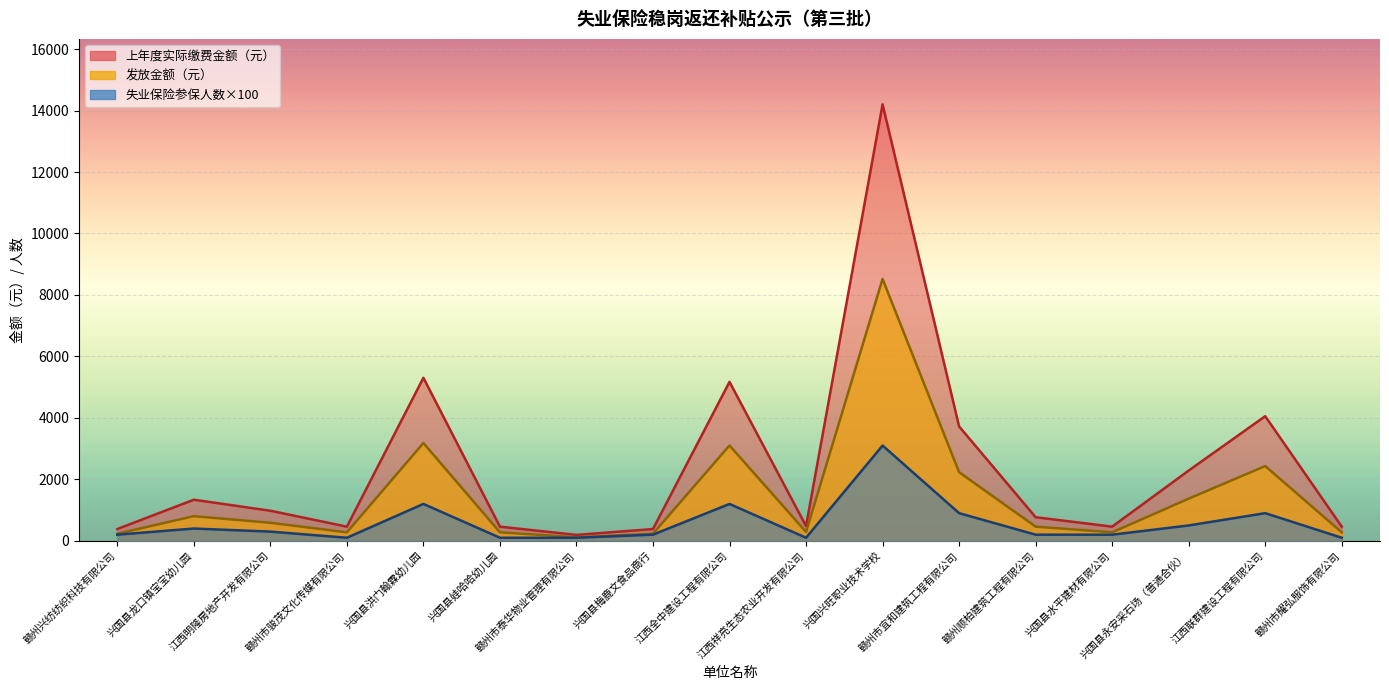

What are all the series names shown in the legend?

失业保险参保人数, 发放金额（元）, 上年度实际缴费金额（元）